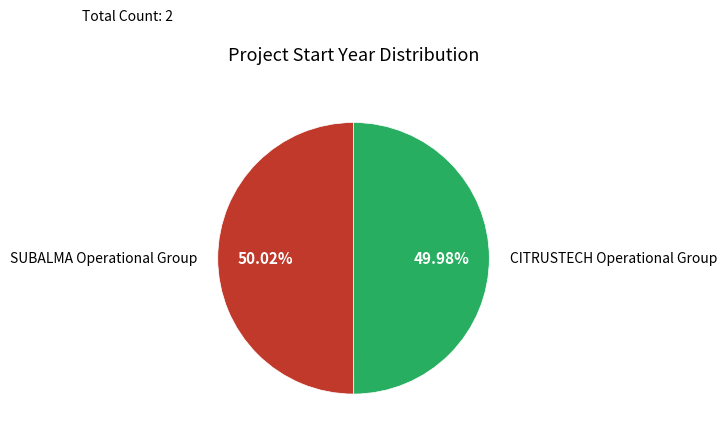

What is the ratio of the value at CITRUSTECH Operational Group to the value at SUBALMA Operational Group?

1.0